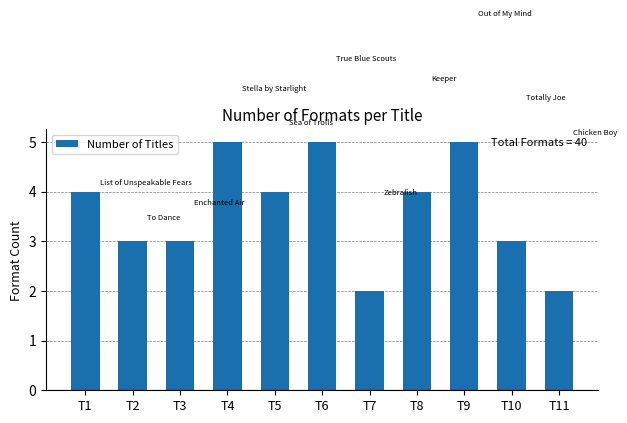

Reading right to left, what are all the values shown in this chart?

T11=2	T10=3	T9=5	T8=4	T7=2	T6=5	T5=4	T4=5	T3=3	T2=3	T1=4